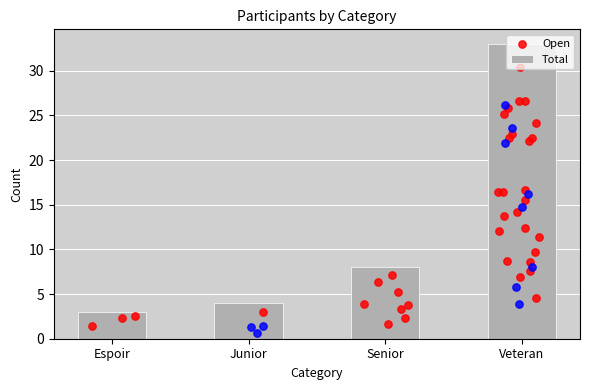

What is the maximum value for Total?

33